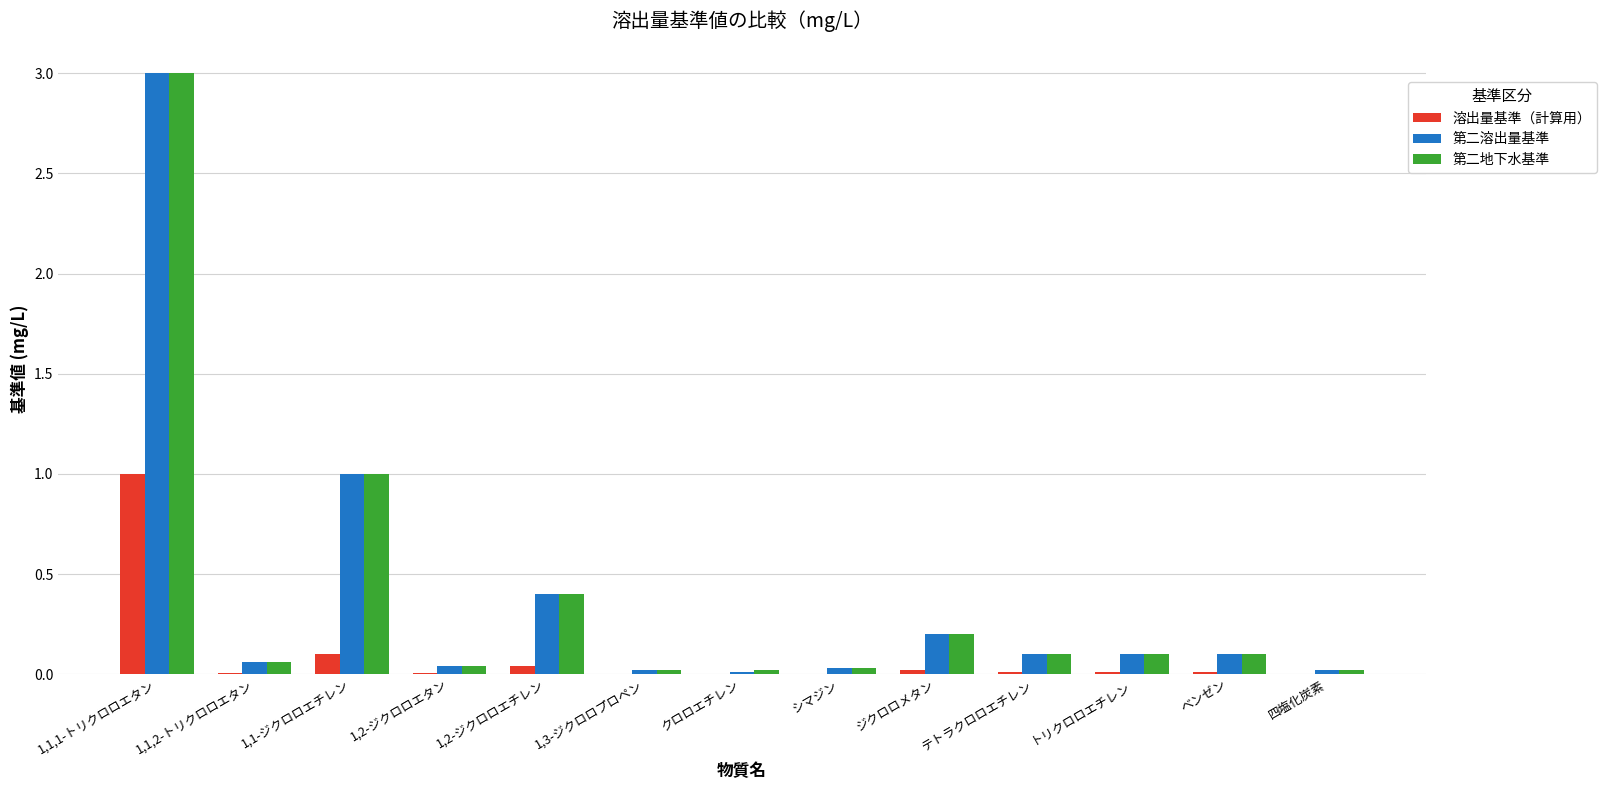

At which category is the sum across all series the highest?

1,1,1-トリクロロエタン